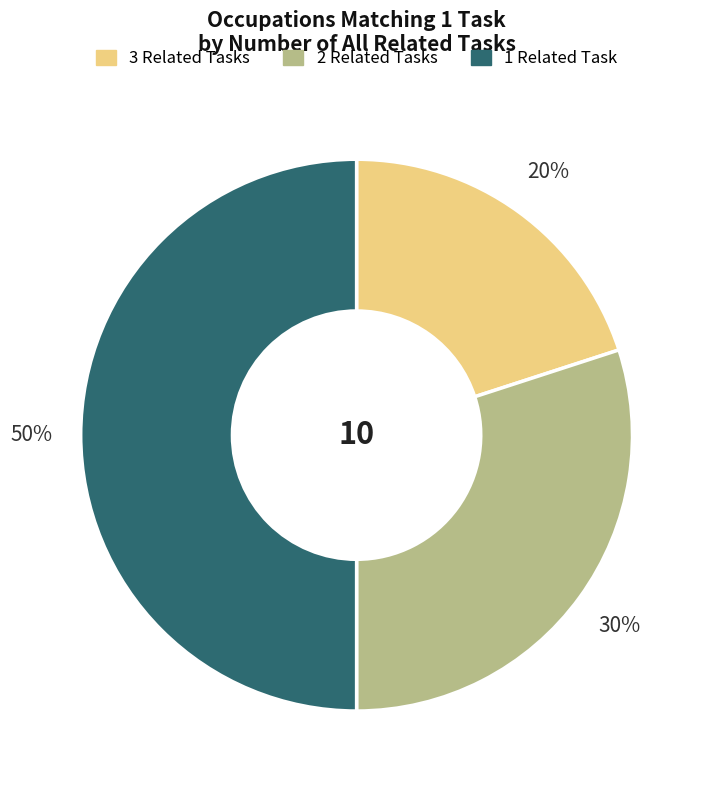

To the nearest percent, what is the difference between the largest and smallest slice percentages?

30%